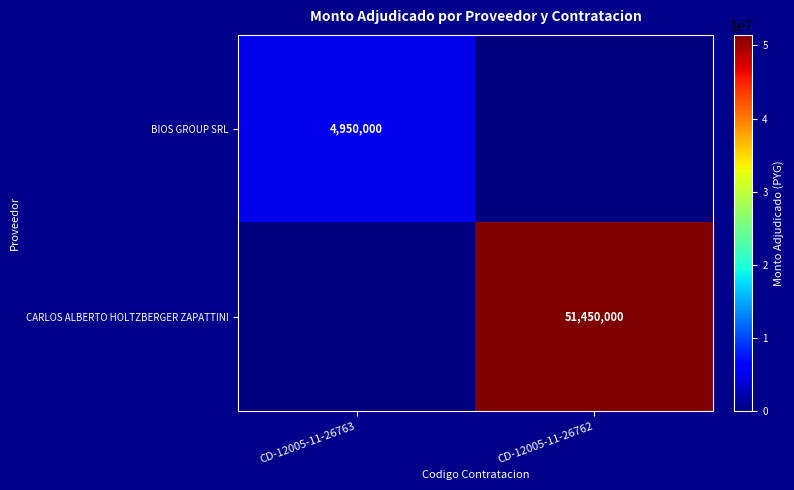

The CARLOS ALBERTO HOLTZBERGER ZAPATTINI series shows 34242519 at CD-12005-11-26762. True or false?

False